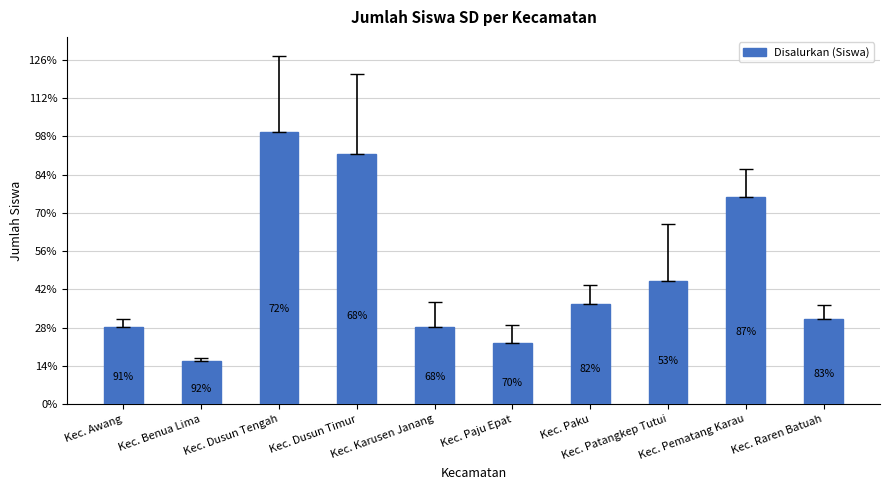

Which category has the highest value across all series?

Kec. Dusun Tengah